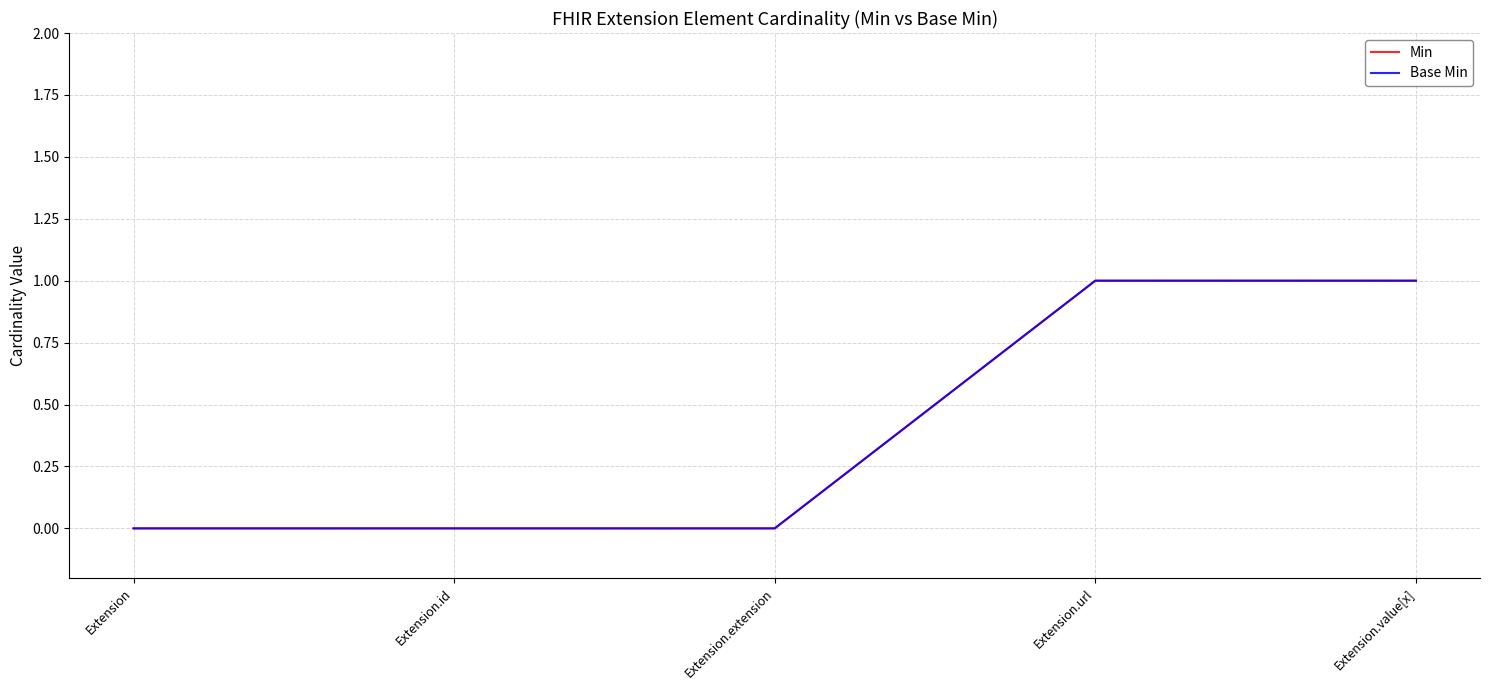

Where is Min nearest to the value 0?

Extension